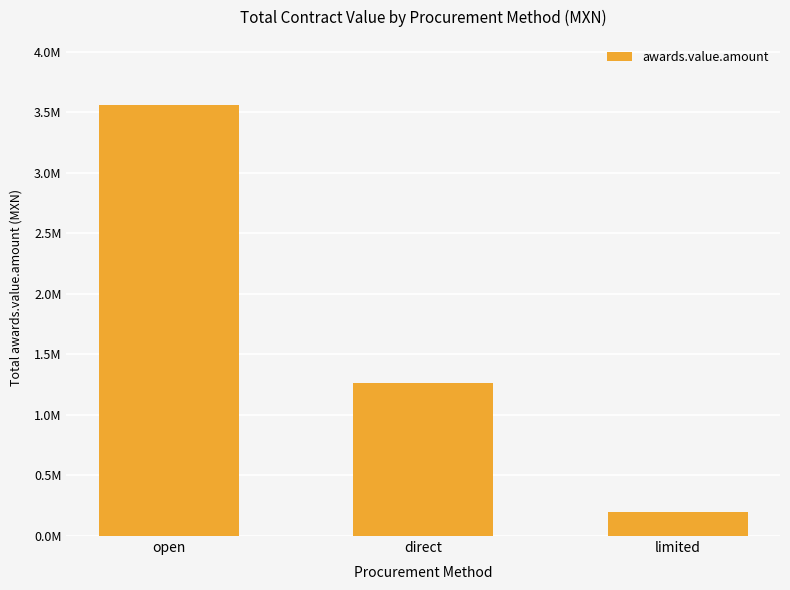

List the labels in order of value, smallest first.

limited, direct, open